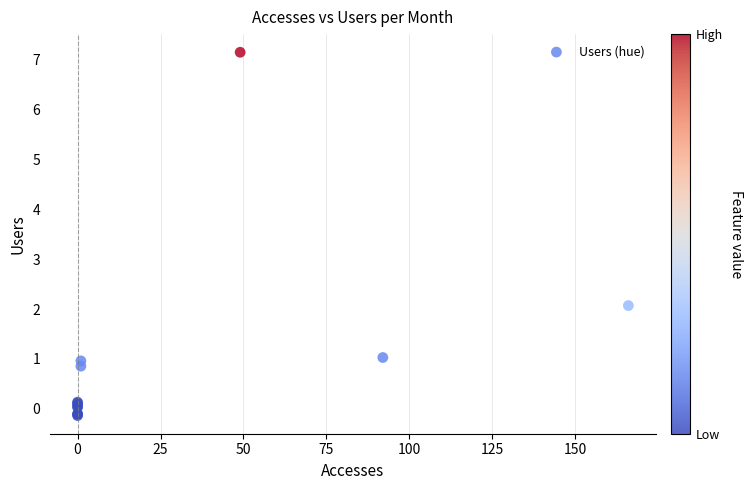

What Y value in the scatter plot is closest to 3?

2.1